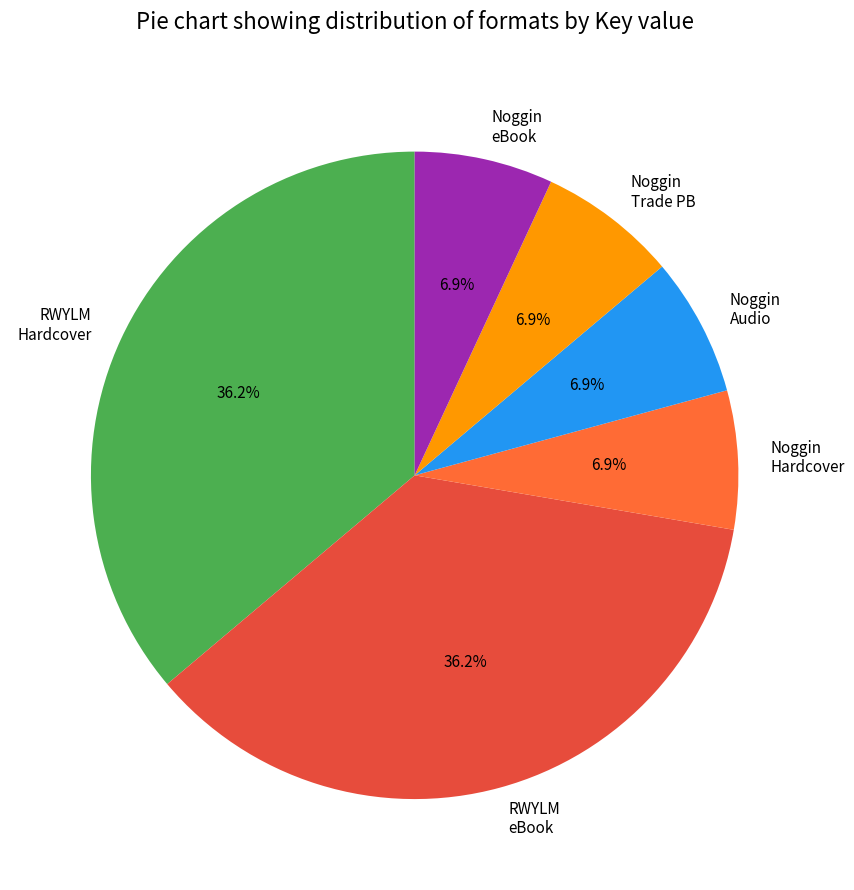

Does Noggin eBook represent more than half of the total?

No